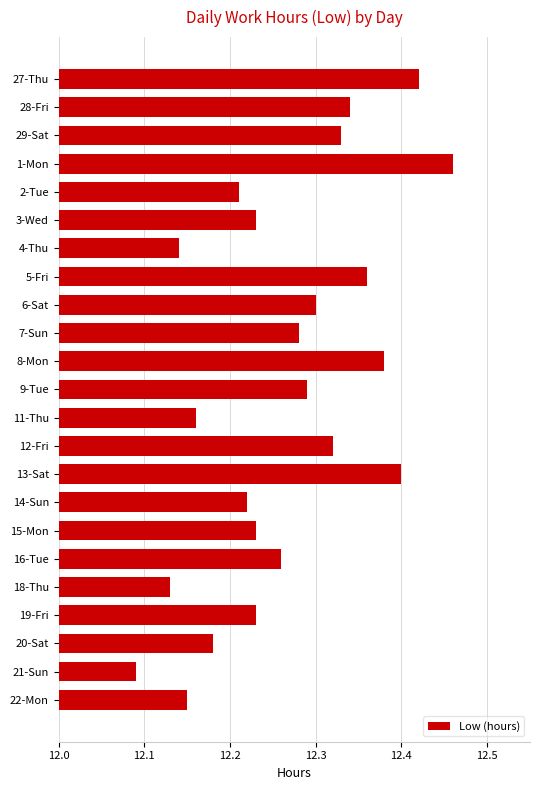

How many bars are there in total?

23